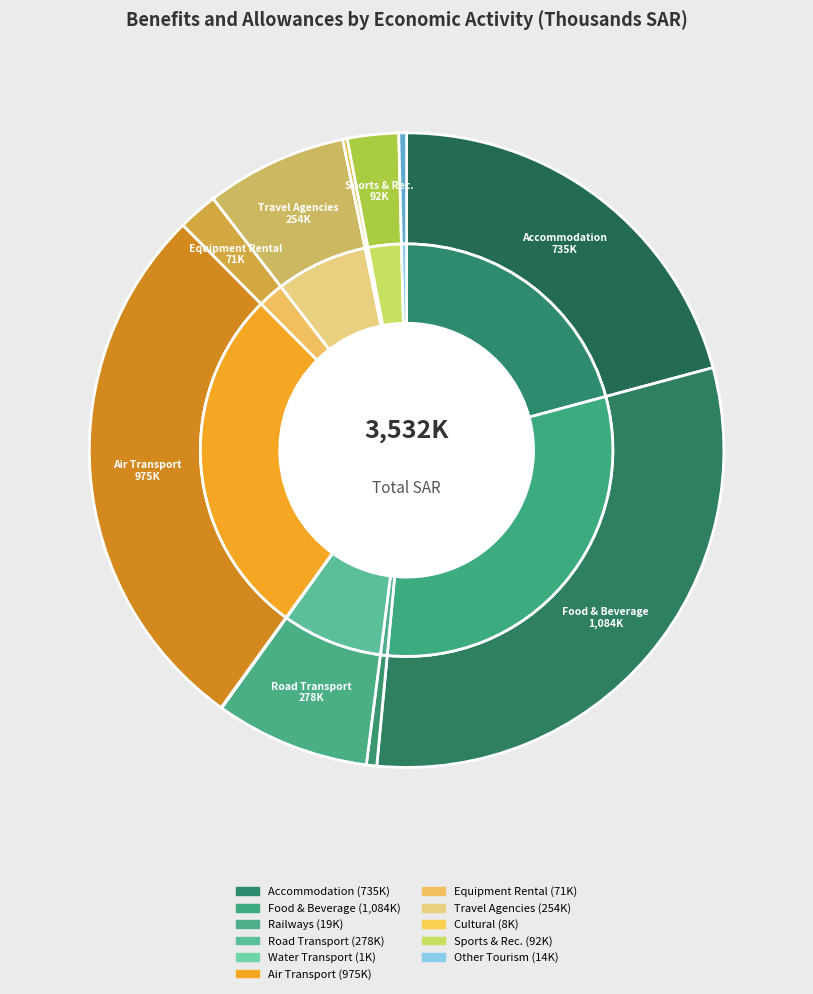

How many slices are in this pie chart?

11